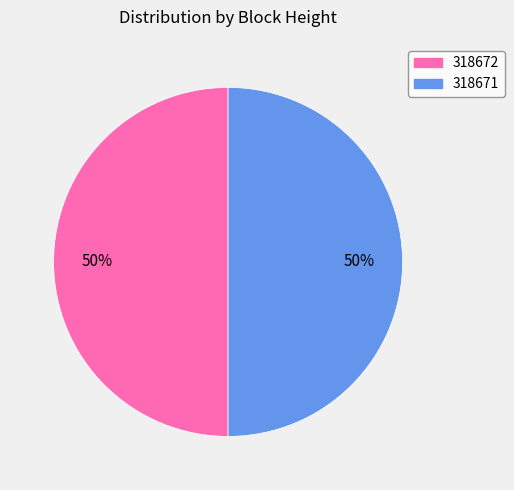

True or false: 318672 accounts for 58% of the total.

False